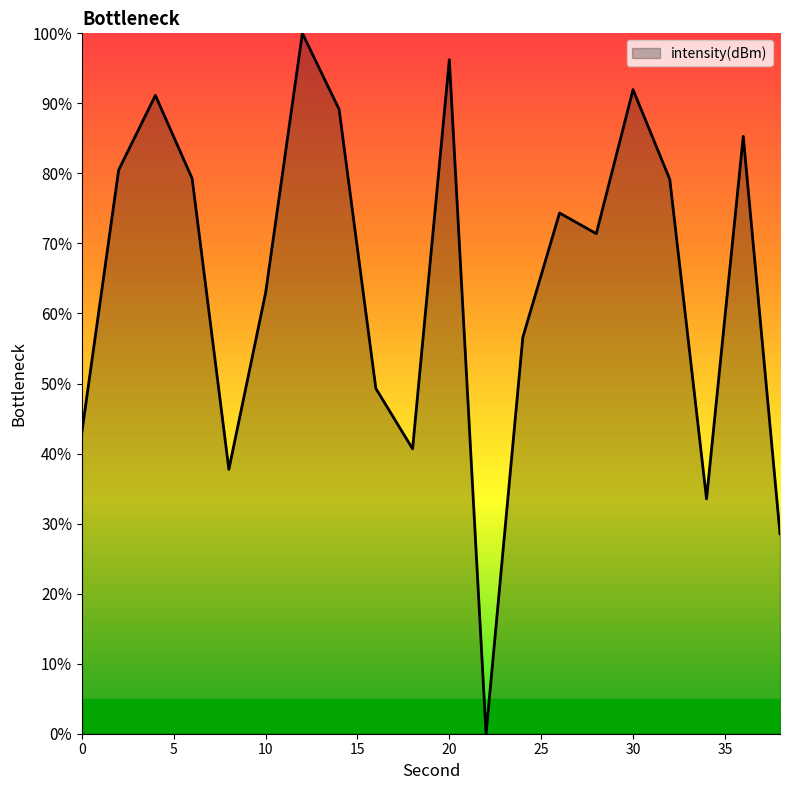

What is the sum of all values?

1290.9